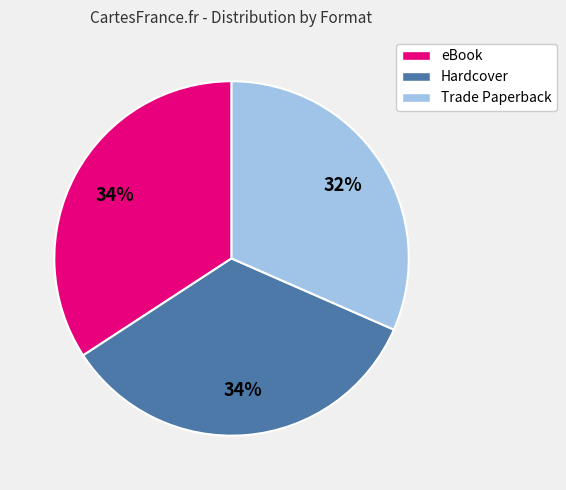

Which slice is the smallest?

Trade Paperback